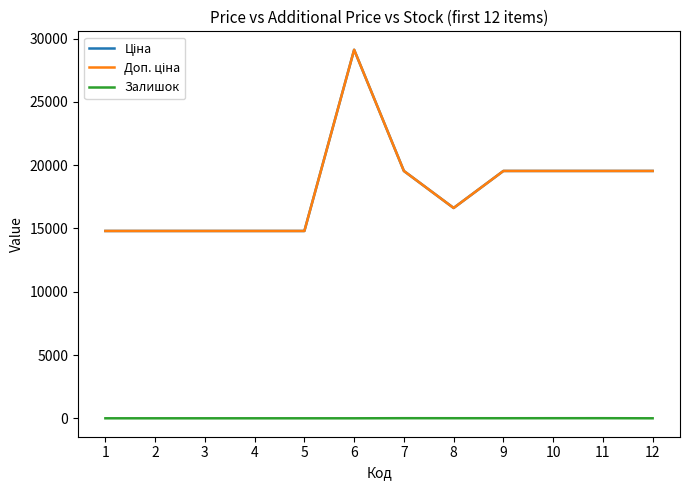

Is it true that Ціна equals 14800.8 at 4?

True